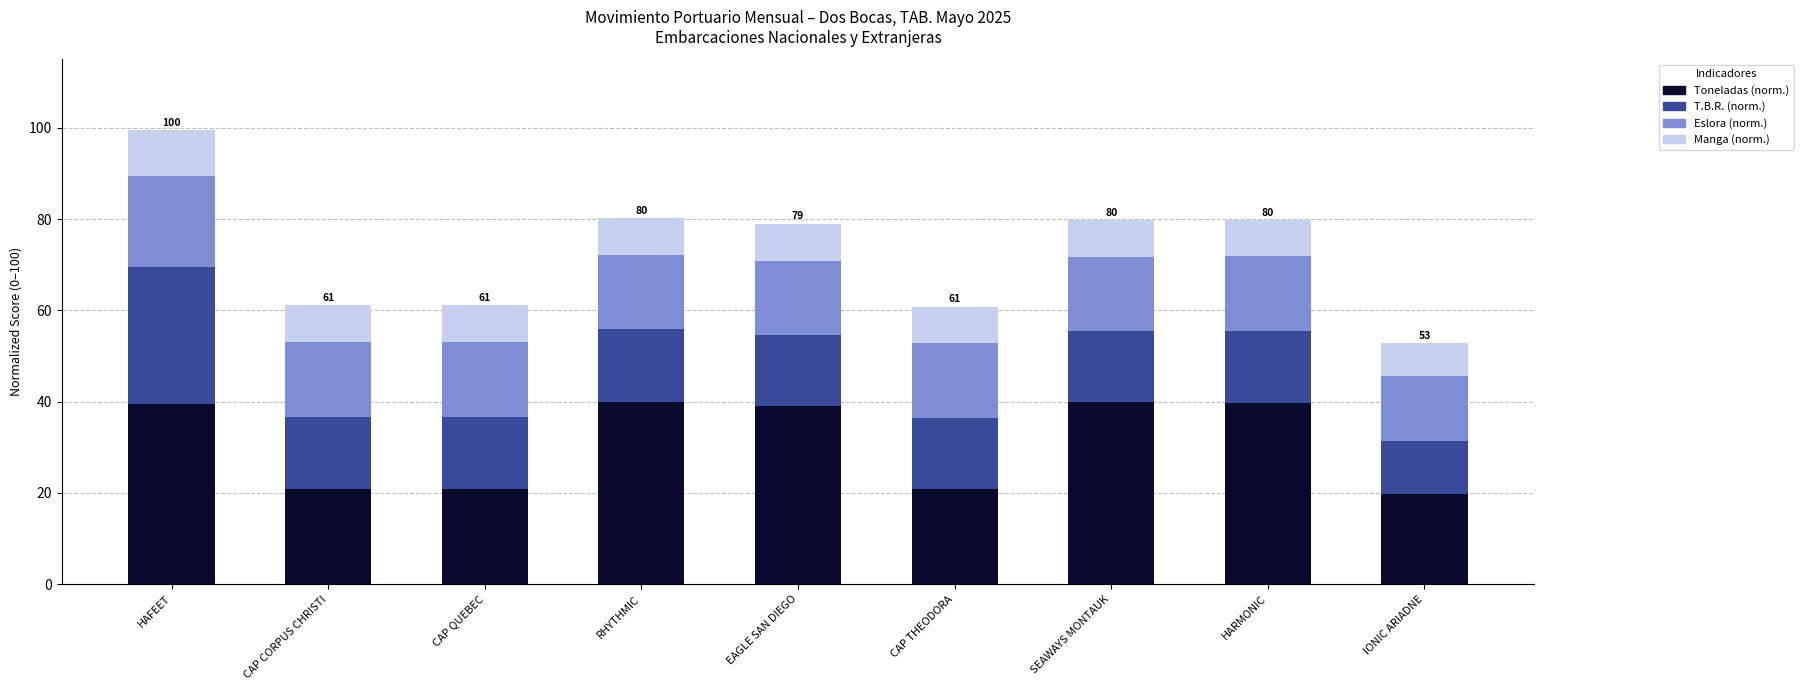

What is the total value across all series at CAP CORPUS CHRISTI?

61.1